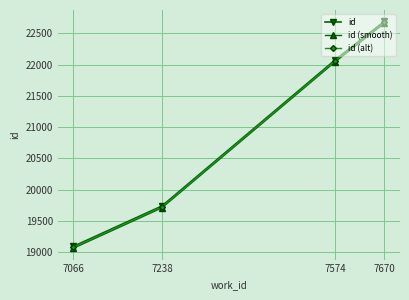

True or false: id and id (alt) intersect in this chart.

False